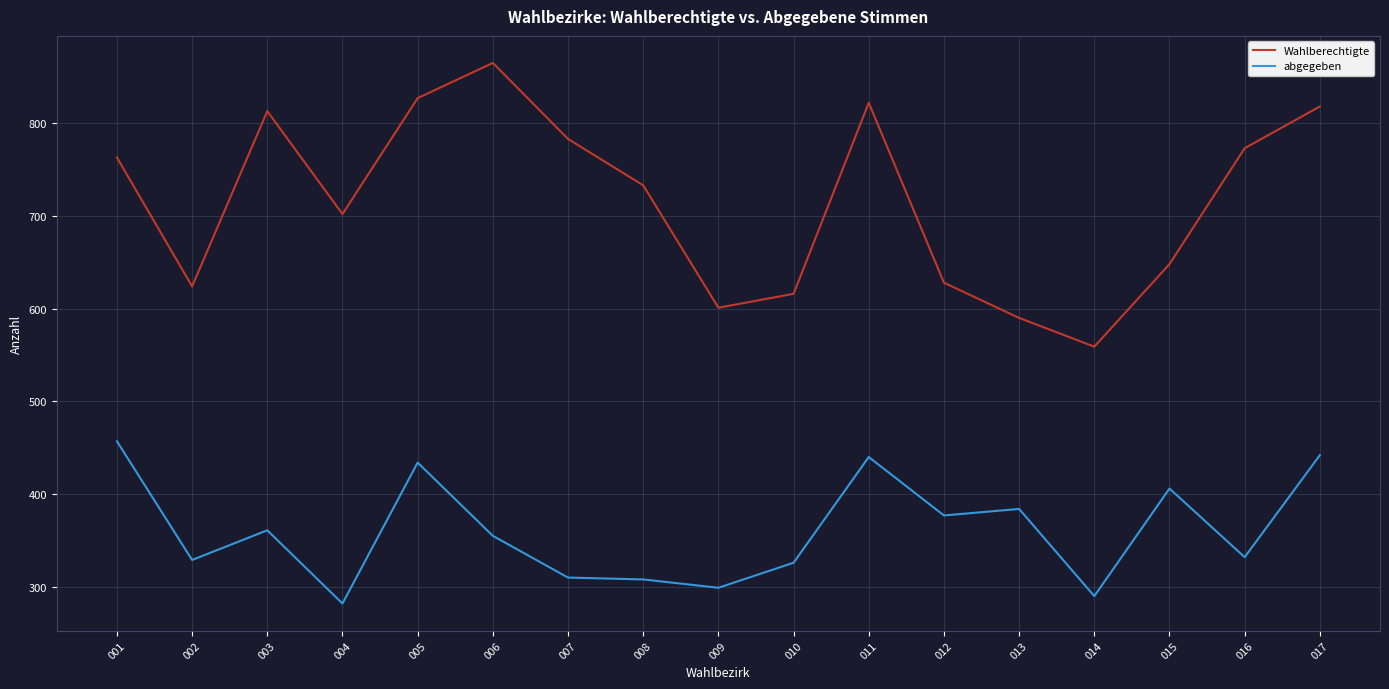

What is the difference between the highest and lowest values at 010?

290